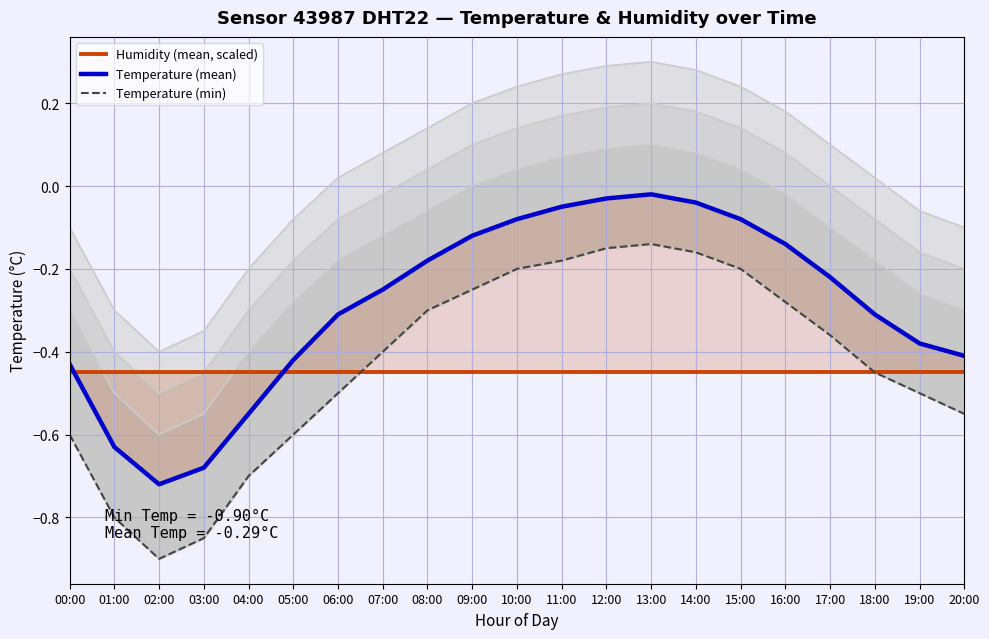

Which series has the largest range (max minus min)?

Temperature (min)